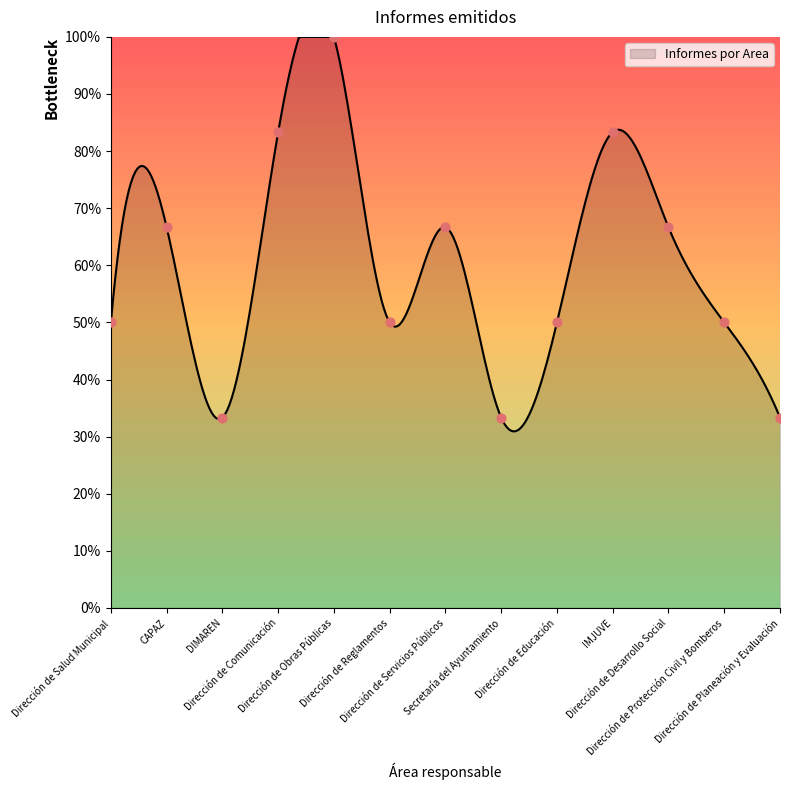

Approximately how many times larger is the value at Dirección de Educación compared to DIMAREN?

1.5